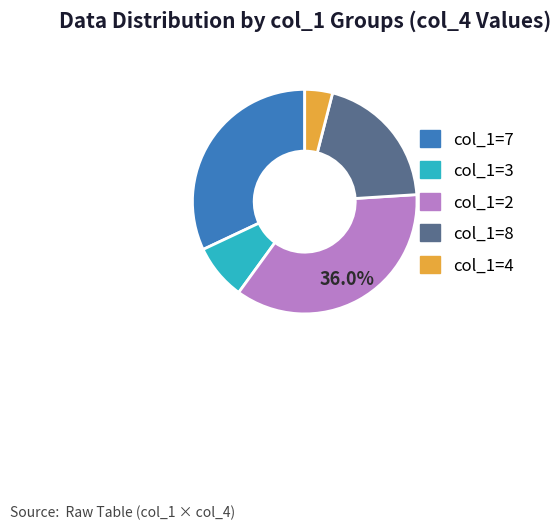

Is there a majority slice in this chart?

No